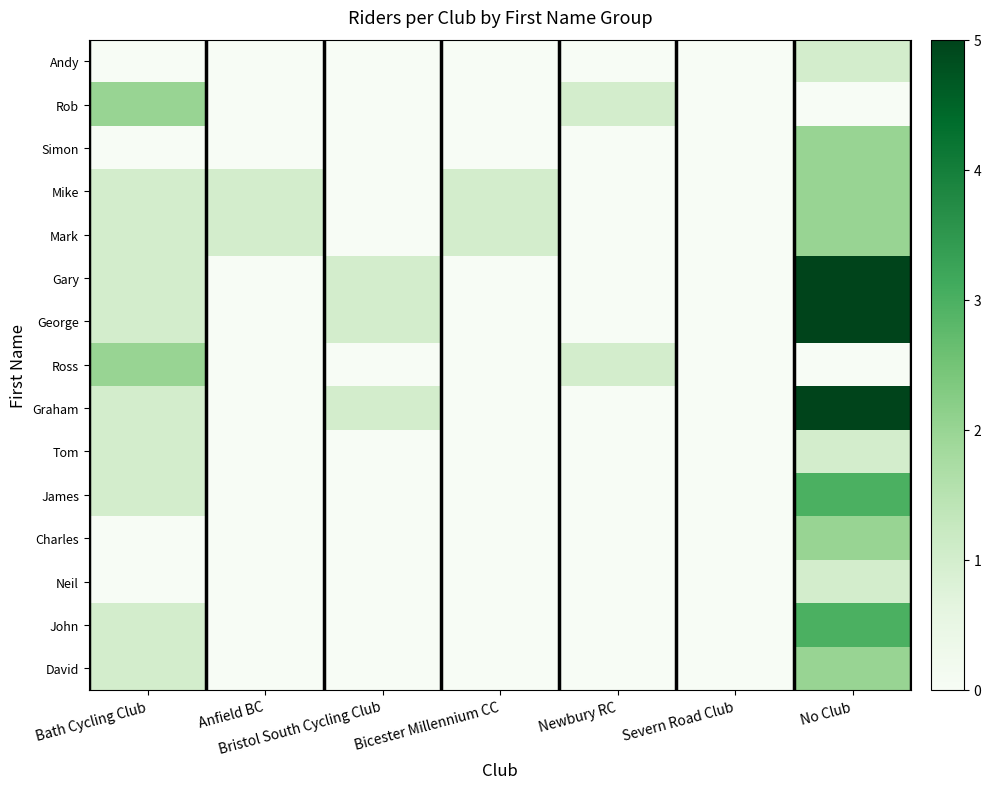

Between Bath Cycling Club and Bristol South Cycling Club, which series saw the biggest shift?

Rob